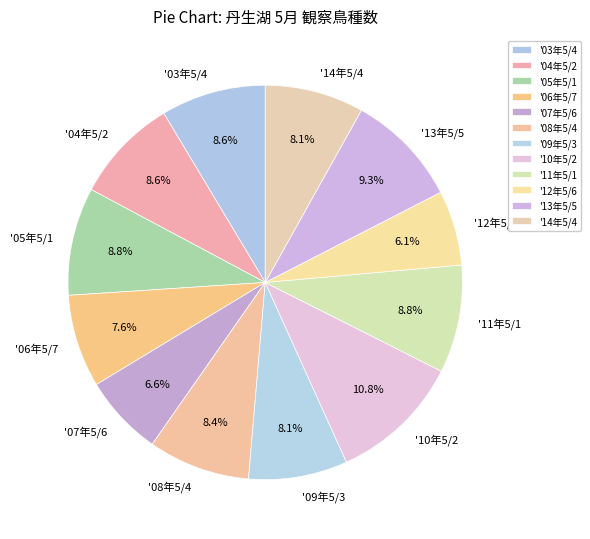

True or false: '11年5/1 accounts for 1% of the total.

False